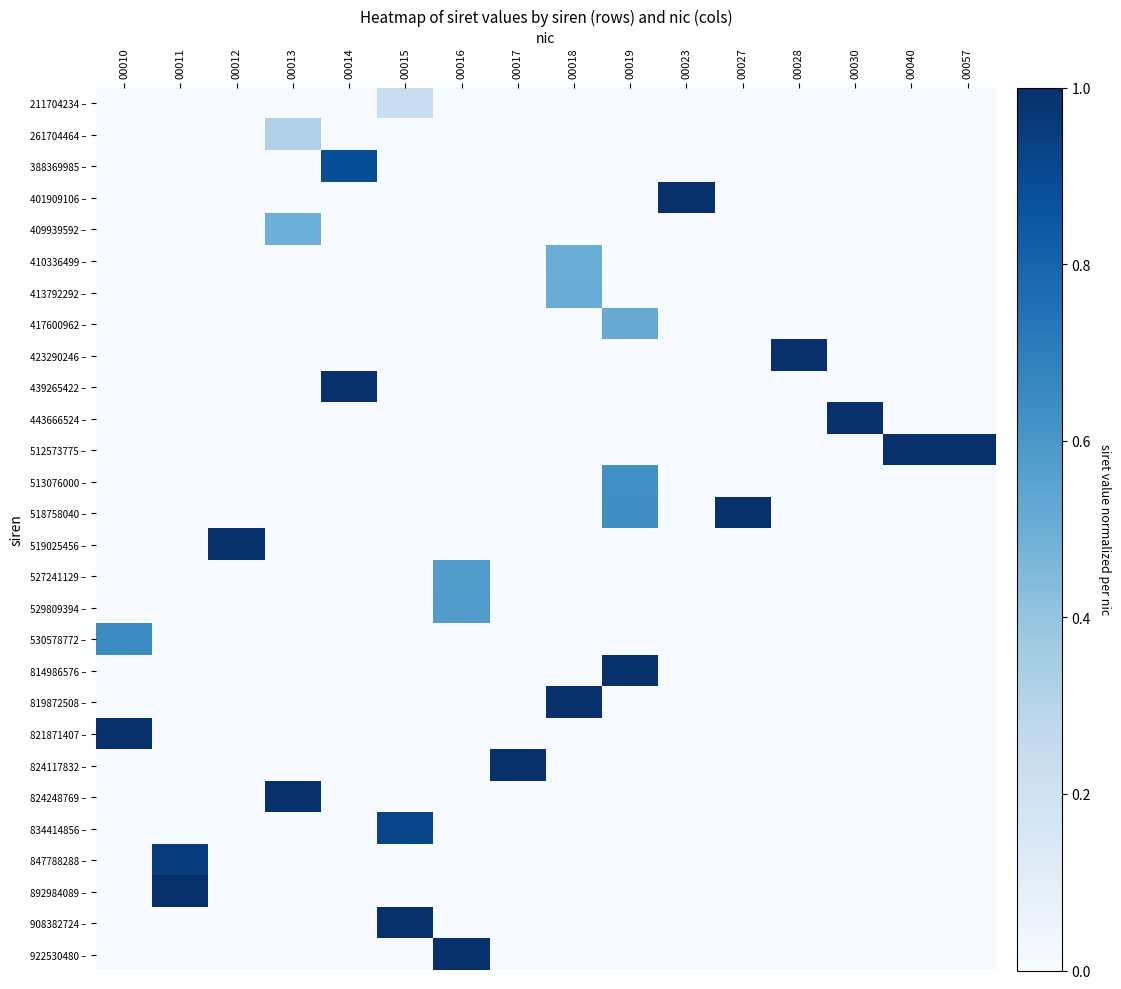

Which category has the highest value across all series?

00023